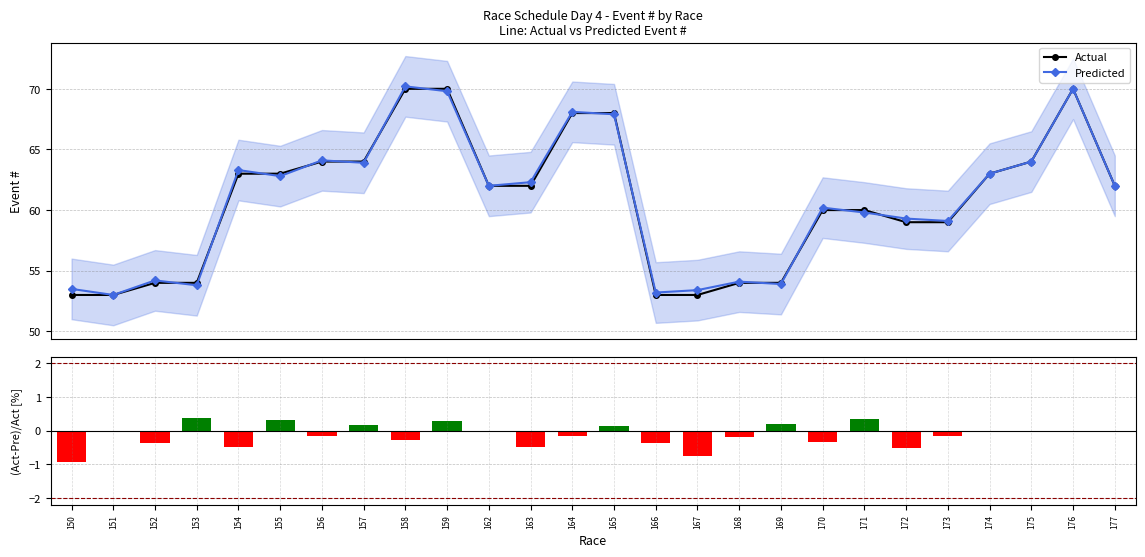

Is it true that Actual equals 53.0 at 167?

True